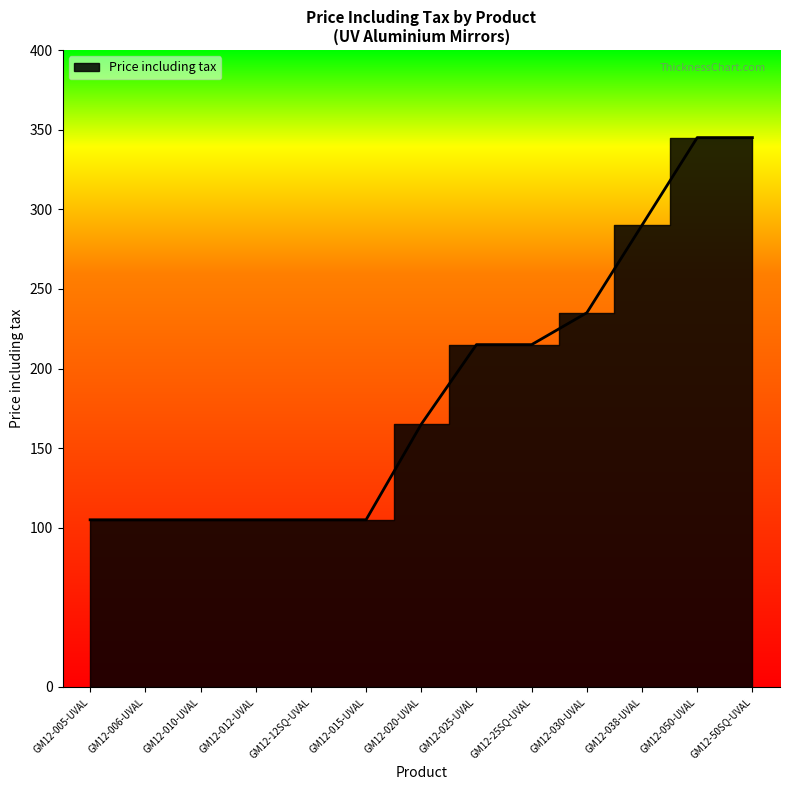

What is the minimum value shown in the chart?

105